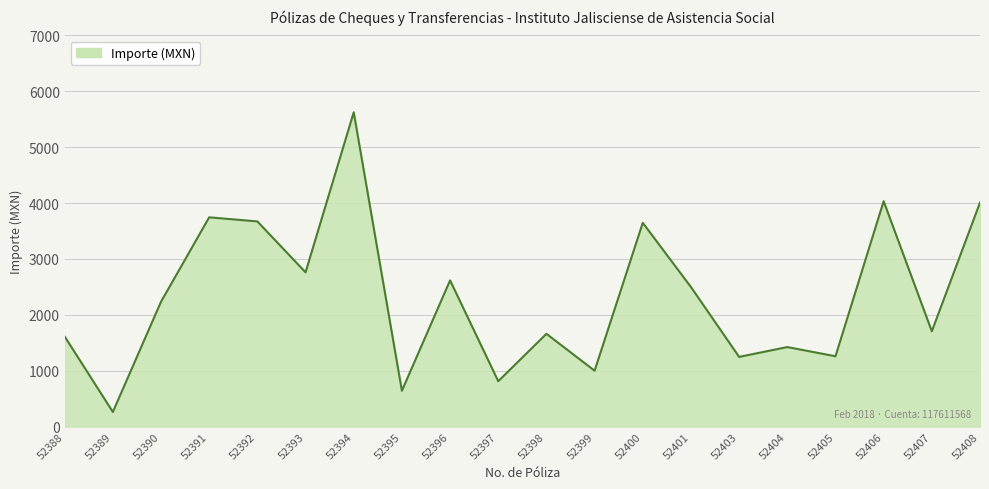

Count the number of categories in the chart.

20